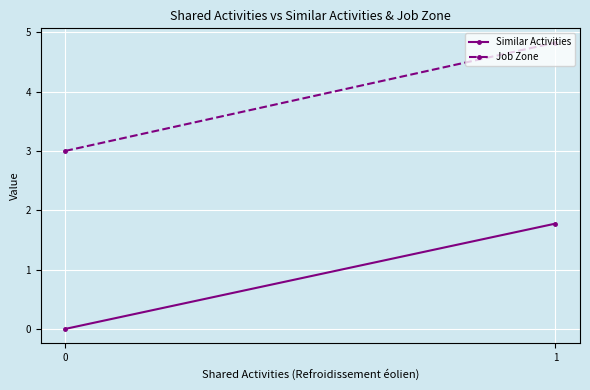

The Job Zone series shows 4.8 at 1. True or false?

True